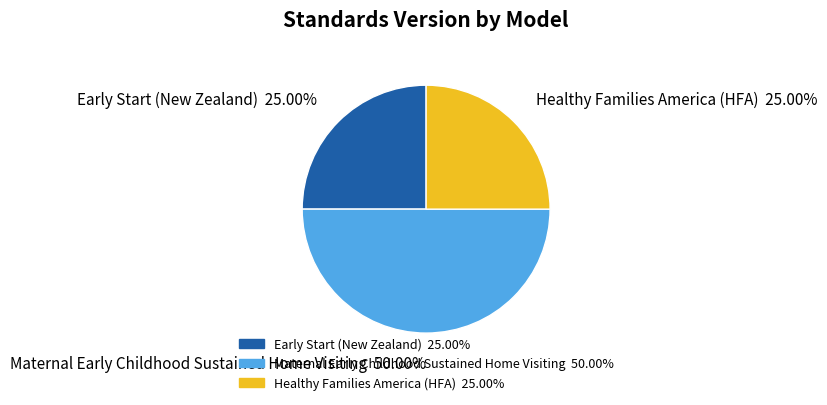

What percentage is the Healthy Families America (HFA) slice, to the nearest percent?

25%